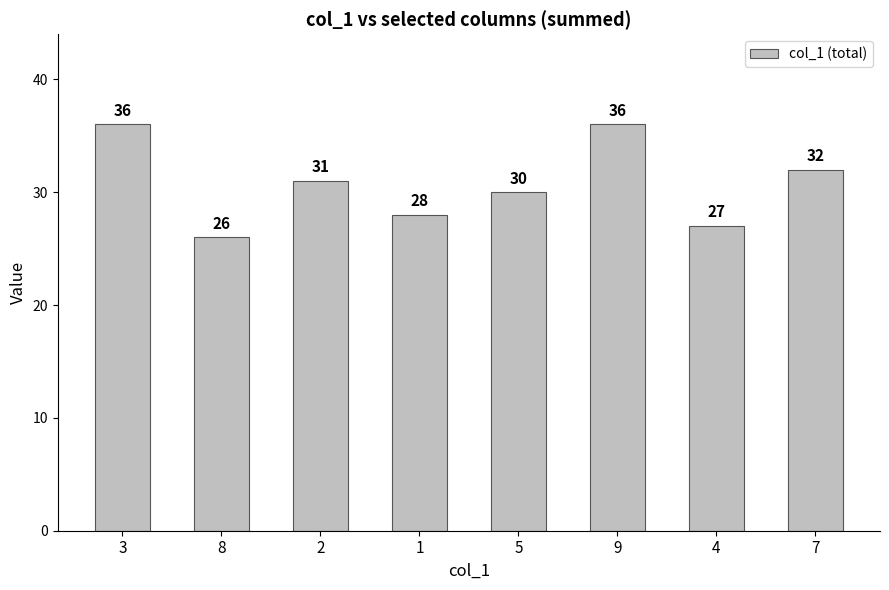

Reading right to left, extract all data points from this chart.

32	27	36	30	28	31	26	36